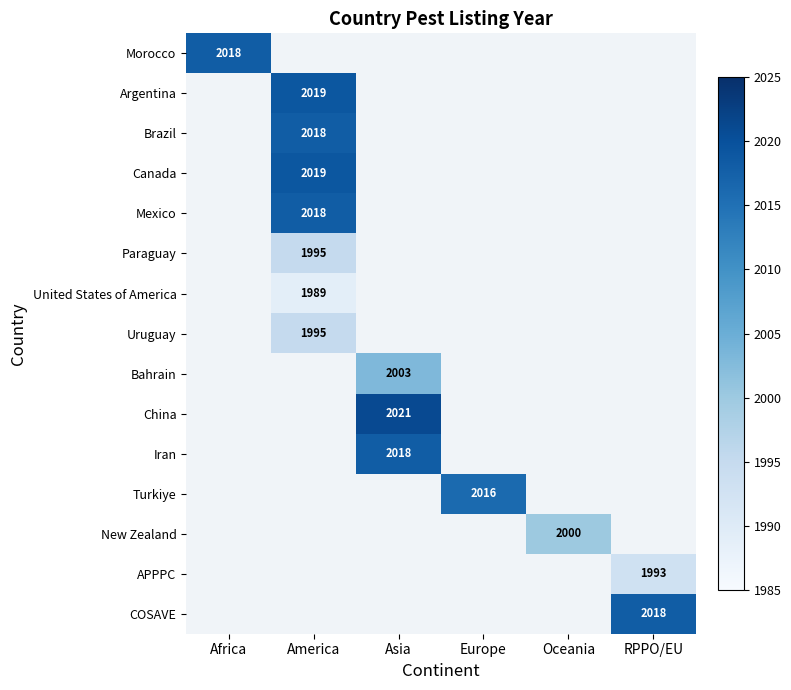

What is the minimum value shown in the chart?

1989.0